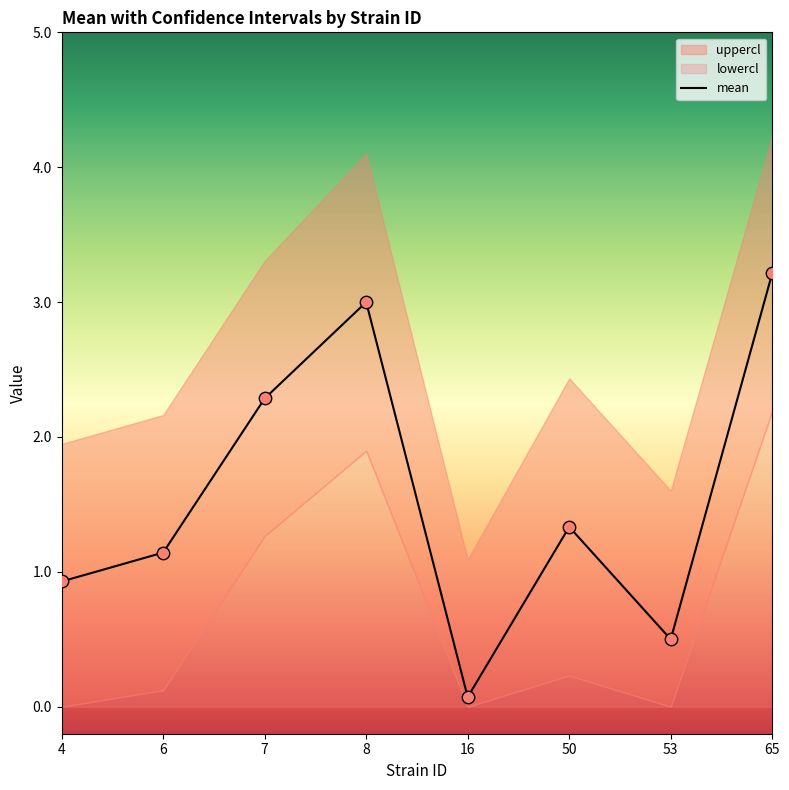

Which series has the largest Y range (max minus min)?

mean